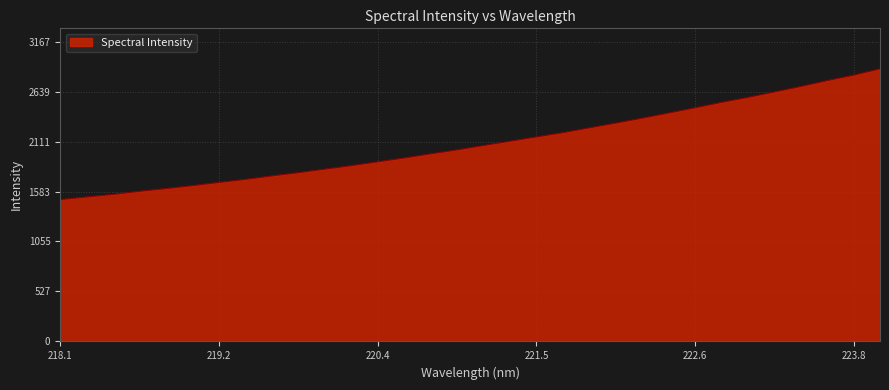

What is the average value?

2097.0